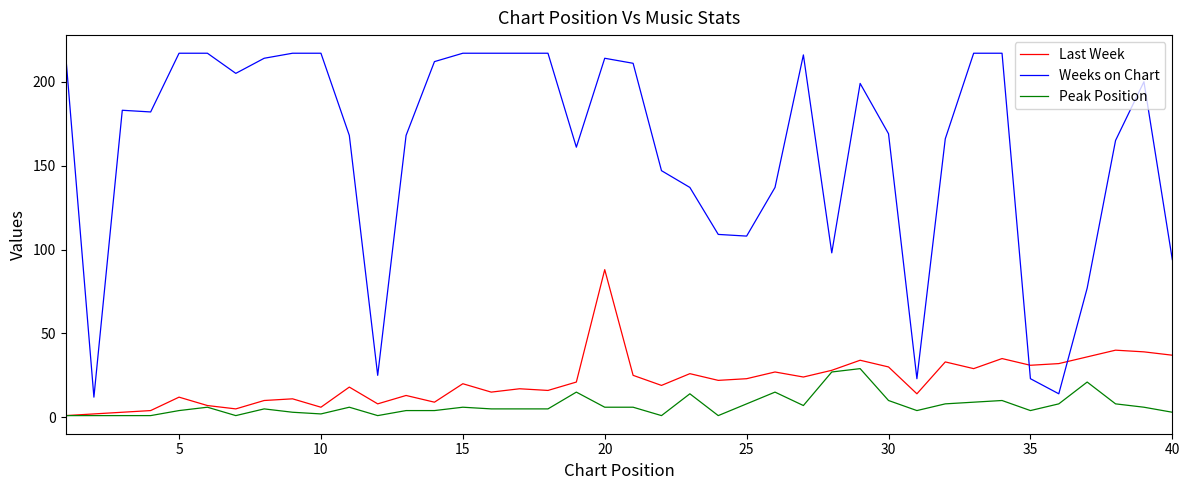

Rank the series by their maximum value, from lowest to highest.

Peak Position, Last Week, Weeks on Chart